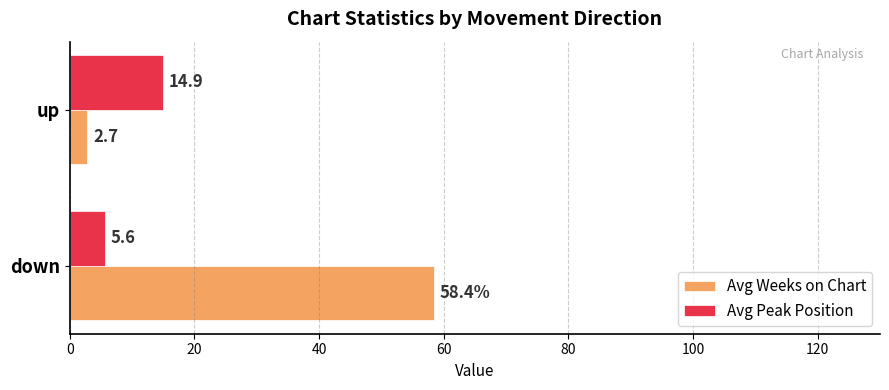

Which series has the largest total across all categories?

Avg Weeks on Chart